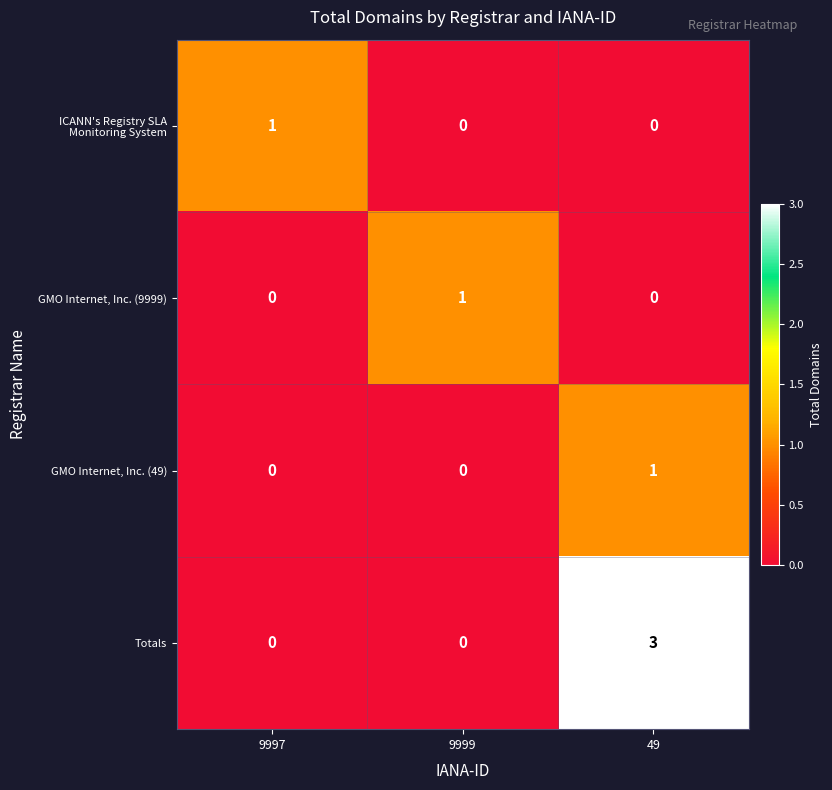

What is the total value across all series at 9997?

1